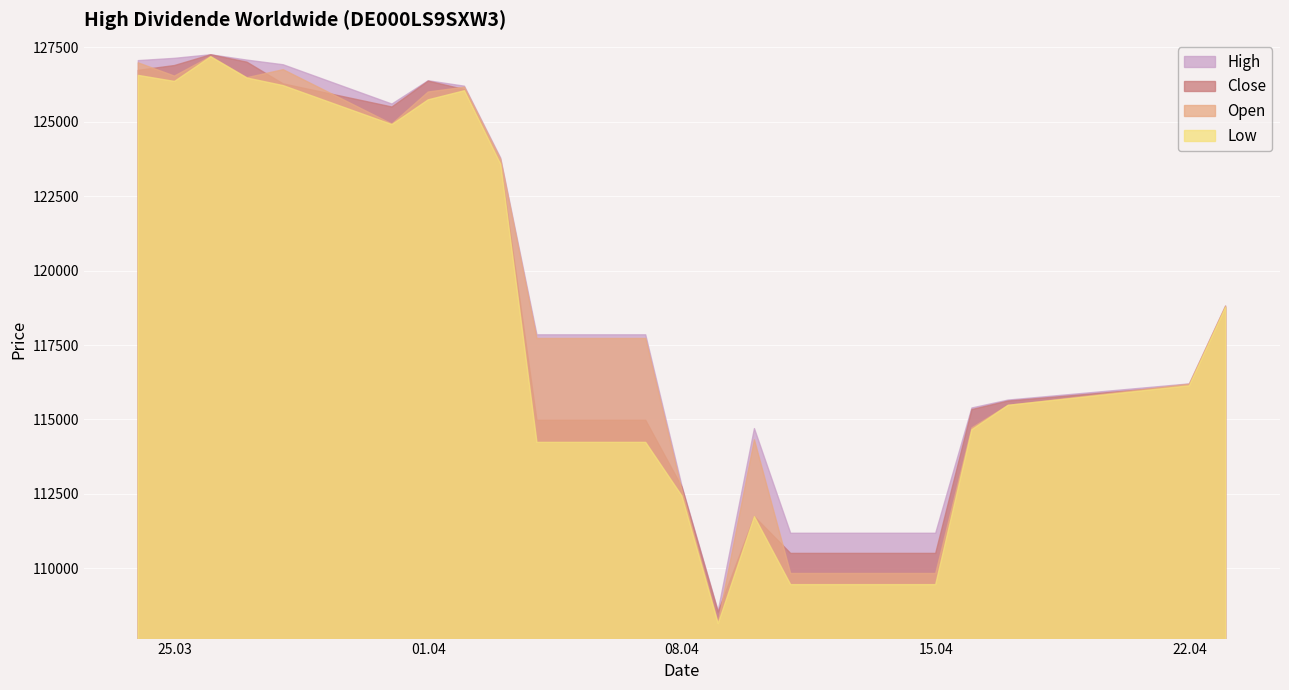

True or false: Open has a value of 27280 at 31.03.2025.

False